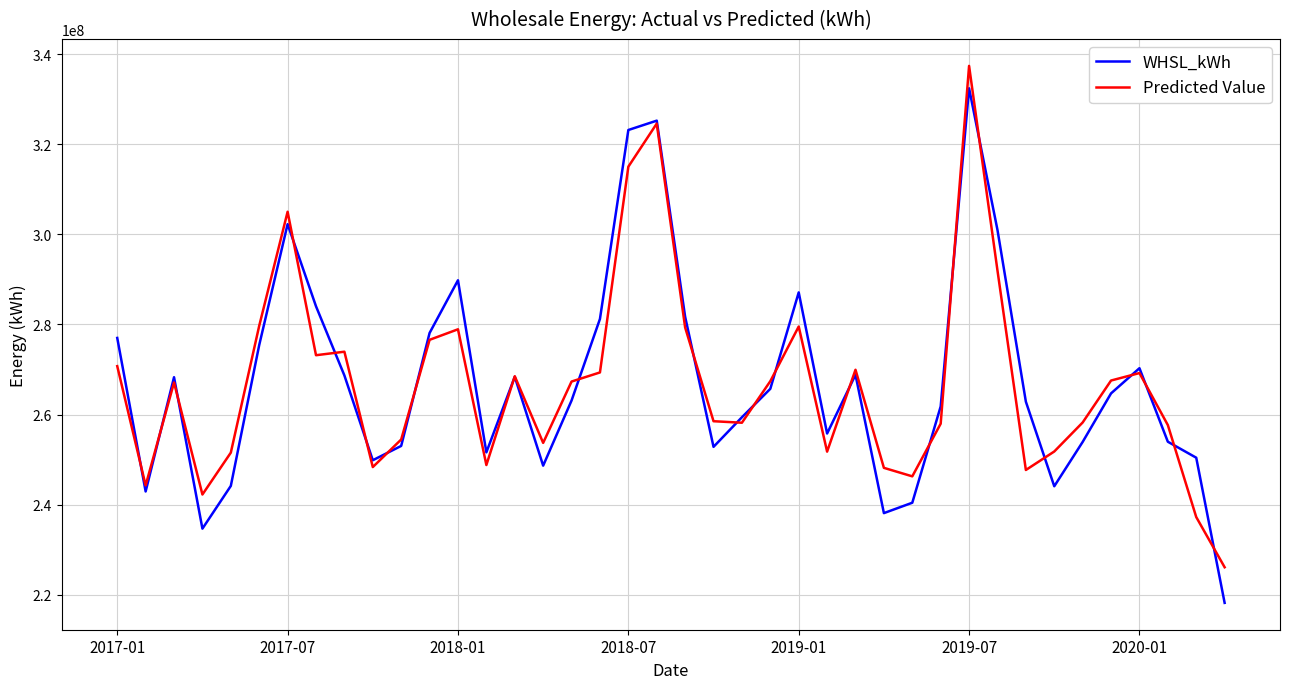

What is the maximum value for WHSL_kWh?

332403791.1